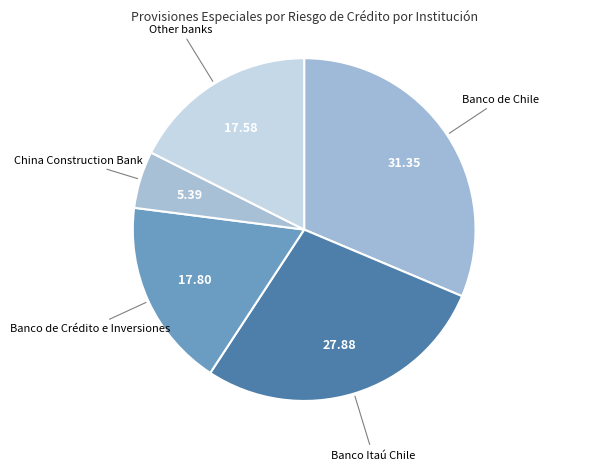

Do Banco de Chile and China Construction Bank together represent more than half of the pie?

No